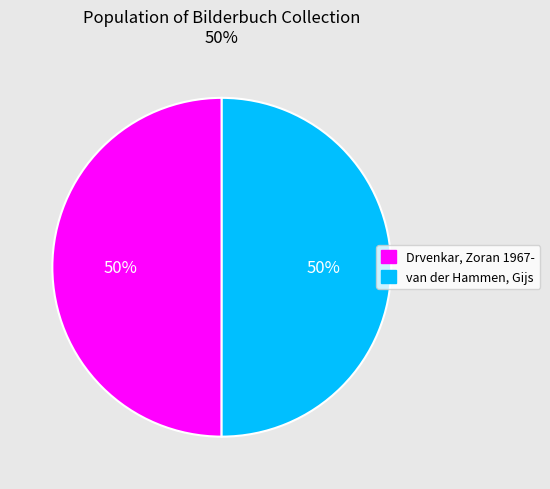

Do Drvenkar, Zoran 1967- and van der Hammen, Gijs together represent more than half of the pie?

Yes